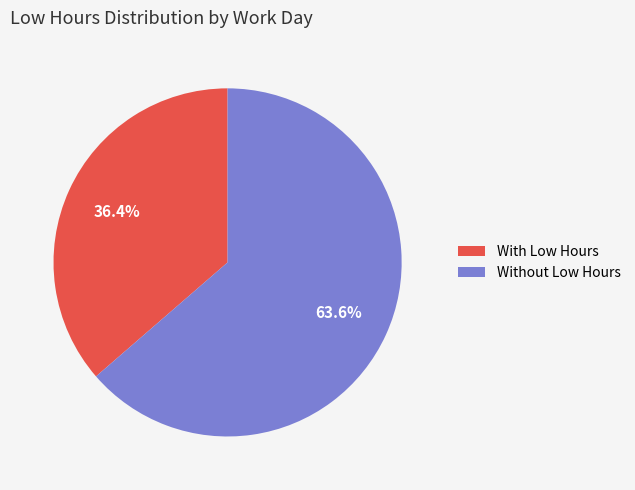

Rank the categories by value from highest to lowest.

Without Low Hours, With Low Hours